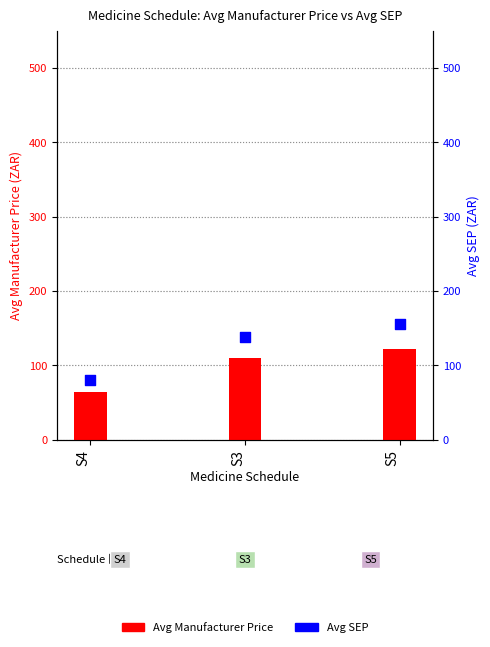

Which series has the largest total across all categories?

Avg SEP